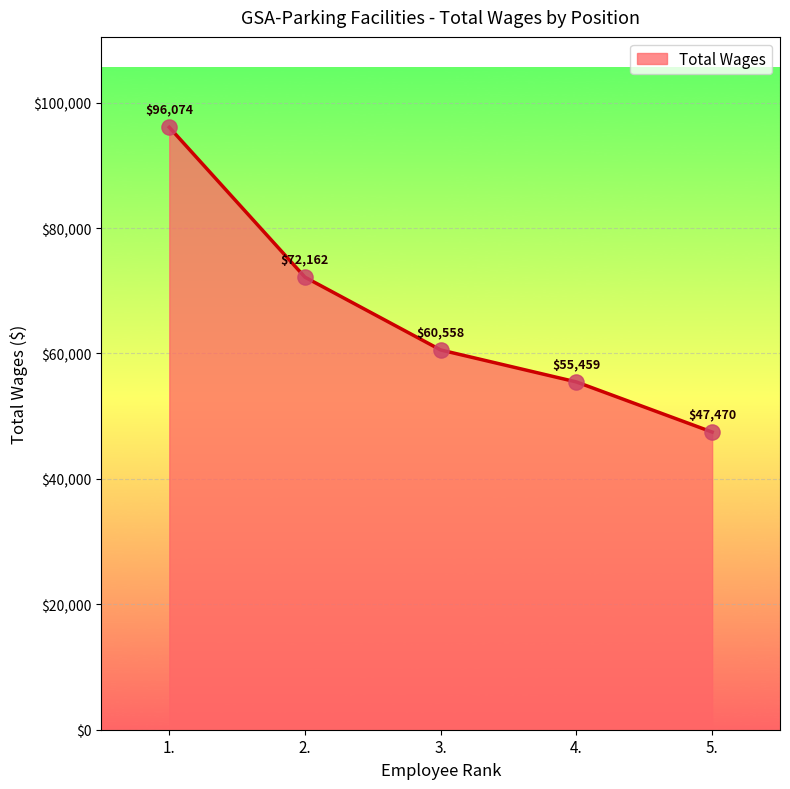

Approximately how many times larger is the value at 2. compared to 3.?

1.2